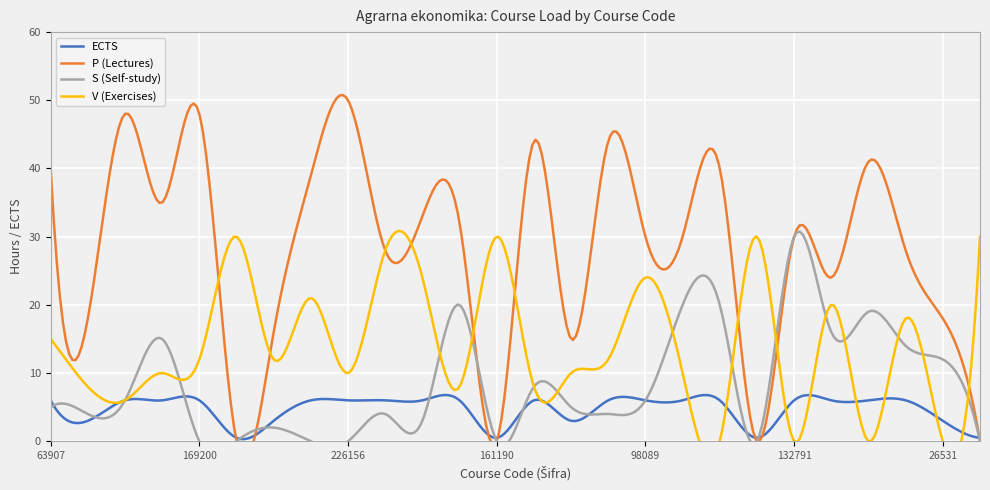

At which label does ECTS reach its peak?

63907